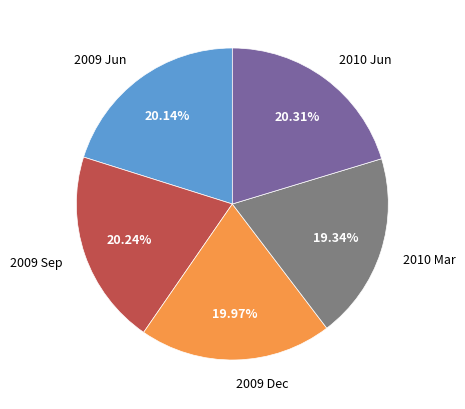

What is the ratio of the value at 2010 Jun to the value at 2009 Jun?

1.0